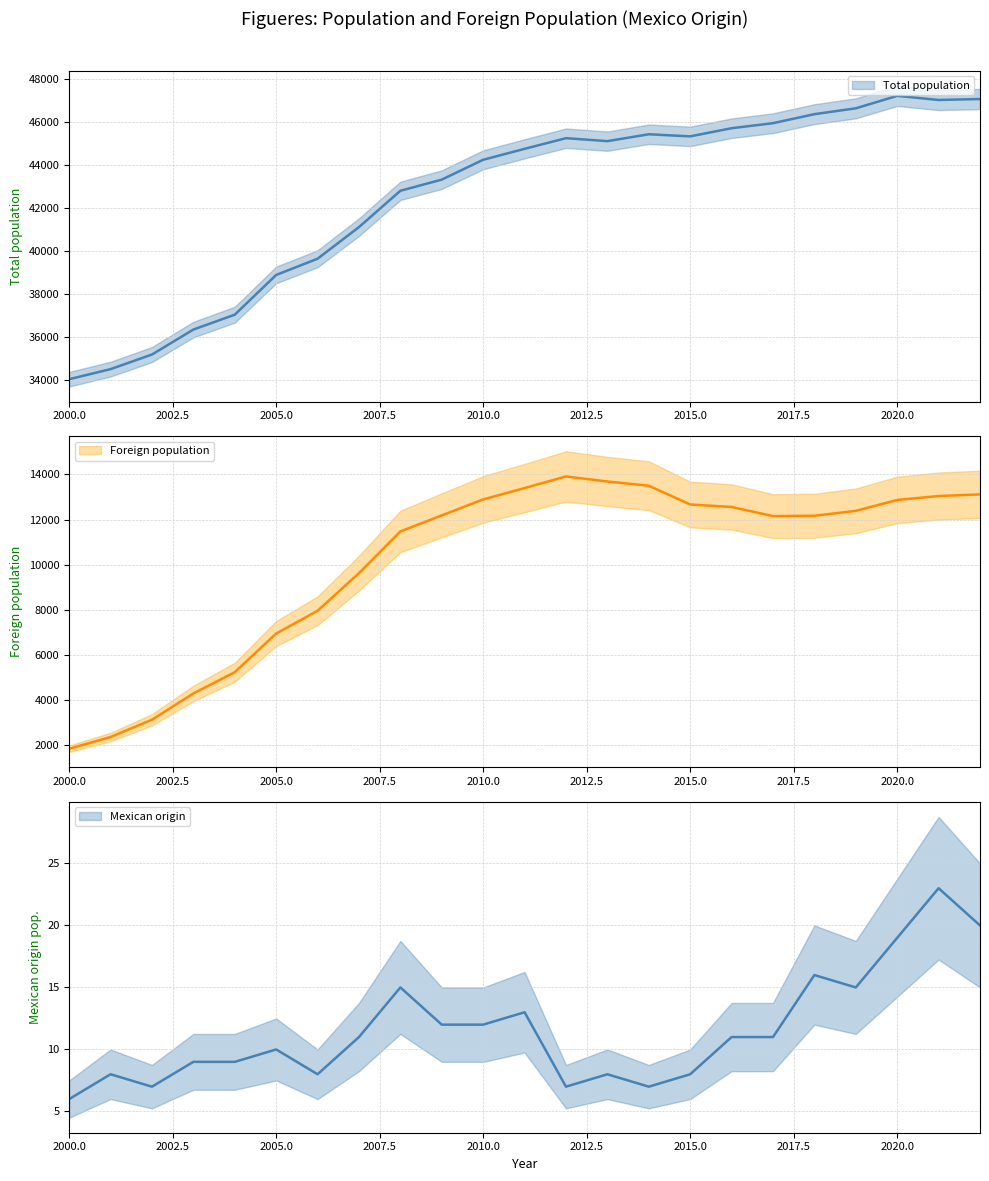

True or false: Mexican origin and Foreign population intersect in this chart.

False